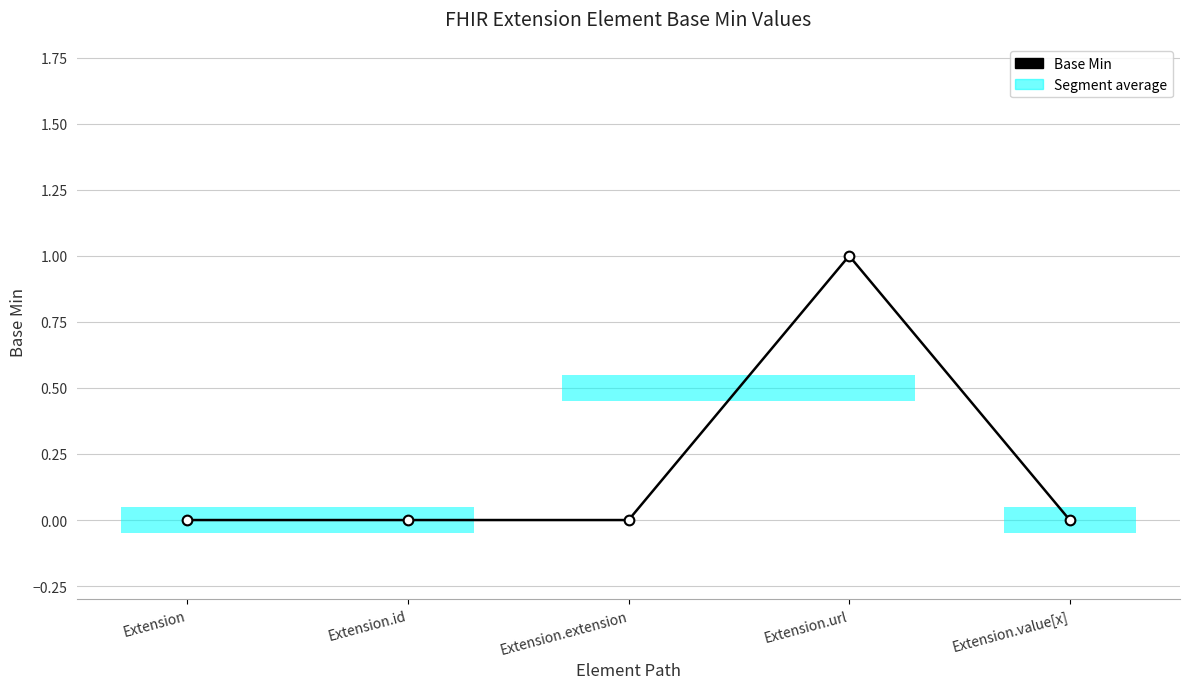

What is the value of the 4th point from the left?

1